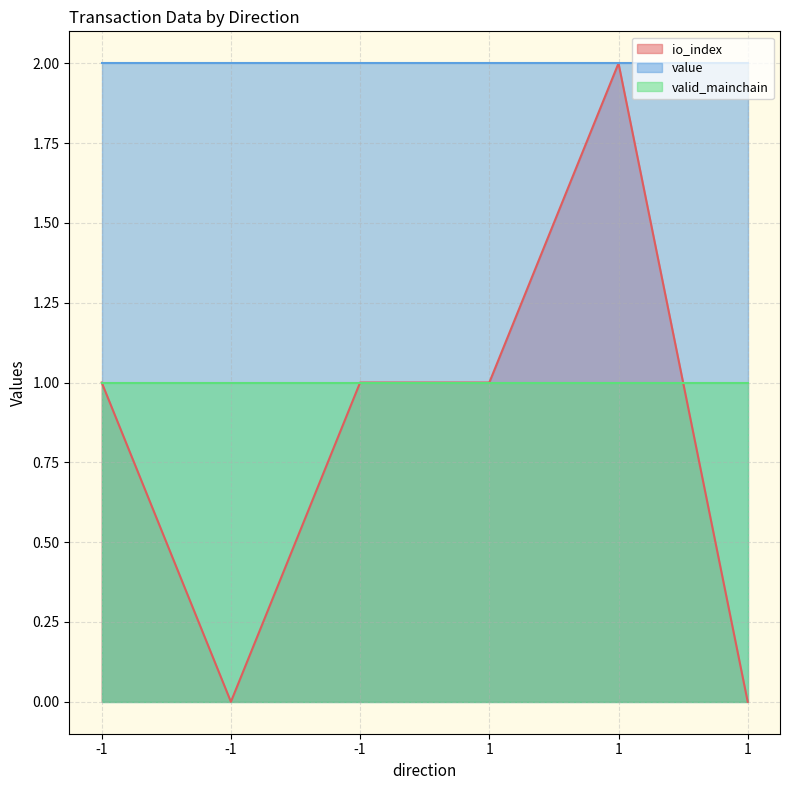

Does the chart display data point markers on the line(s)?

No